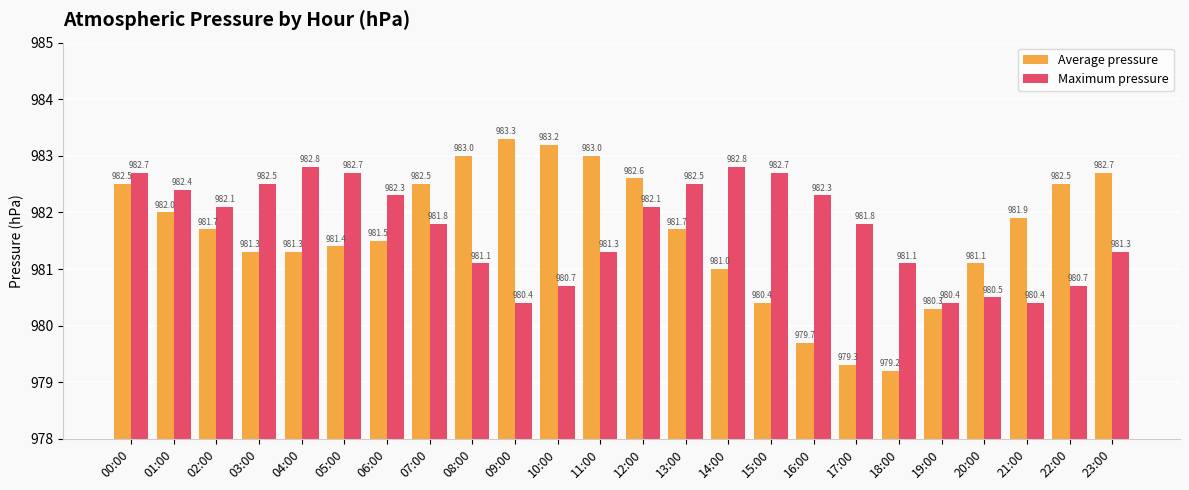

Does the chart contain stacked bars?

No